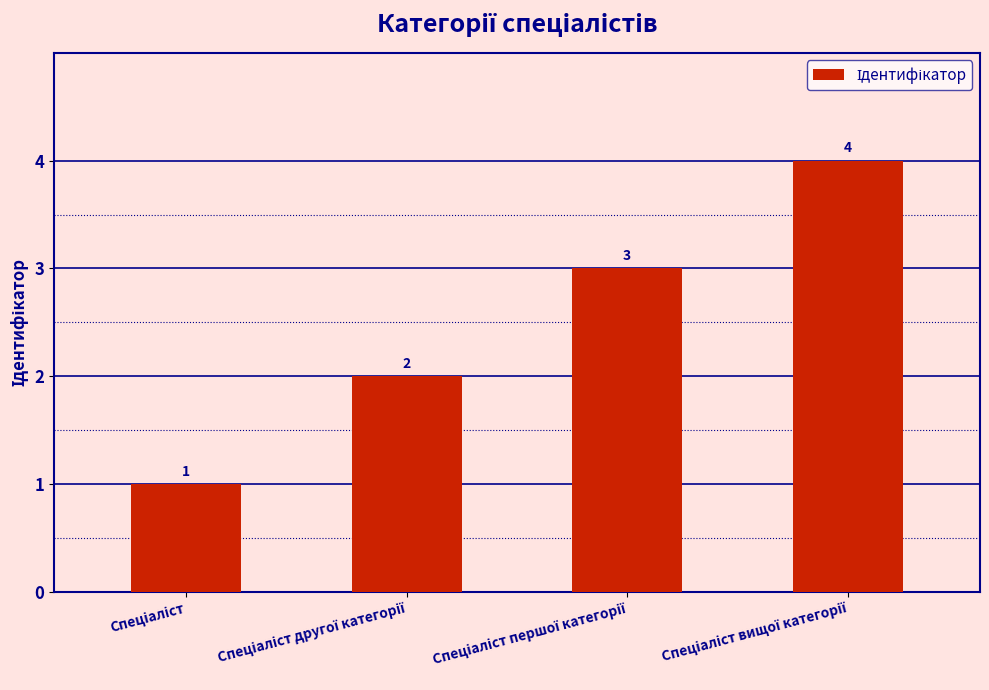

What is the greatest value displayed?

4